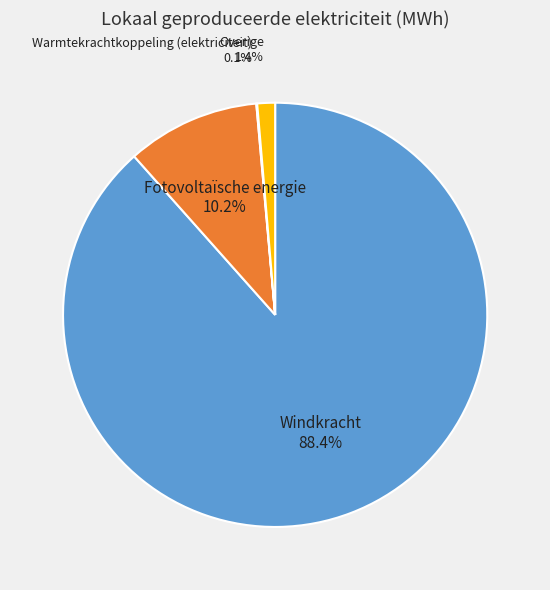

How much of the chart is everything except Overige?

98.6%